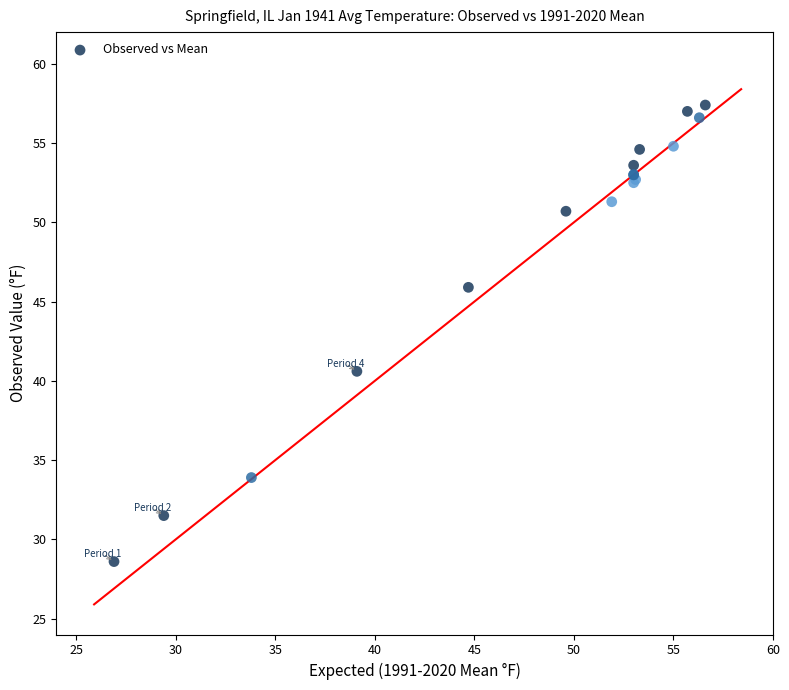

What Y value in the scatter plot is closest to 43?

40.6